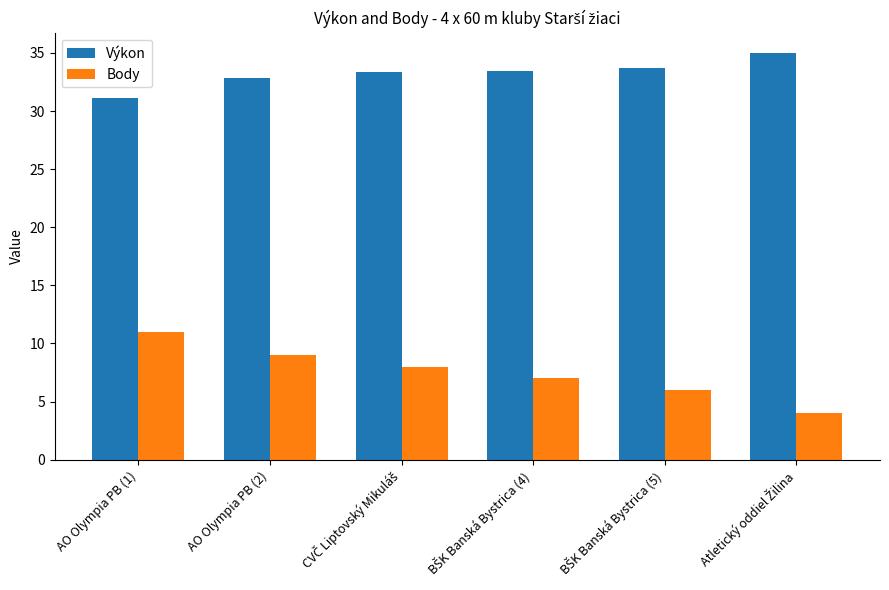

How many series are shown in this chart?

2